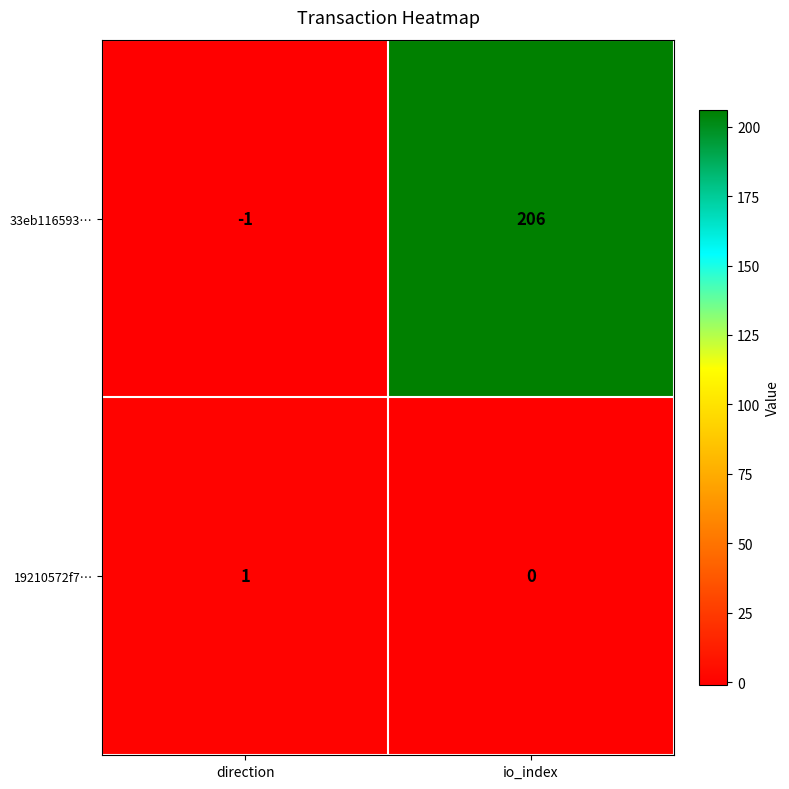

How many negative values does the 33eb116593… series have?

1